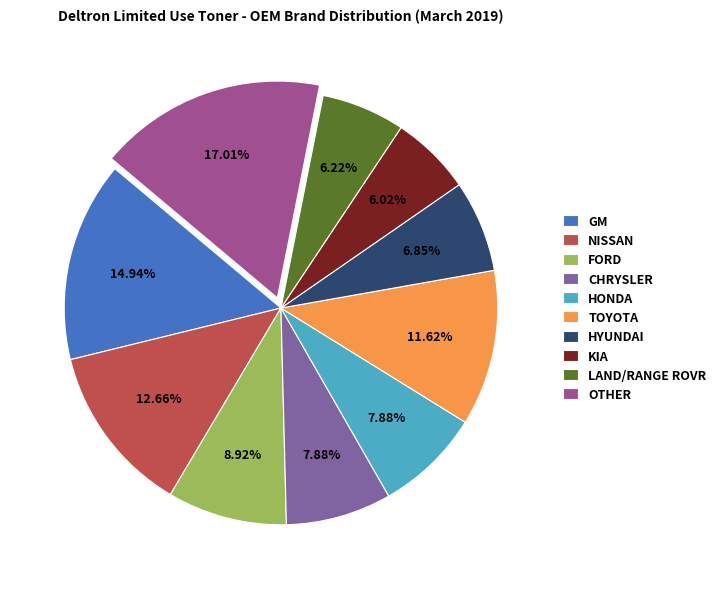

How many segments does this pie chart have?

10